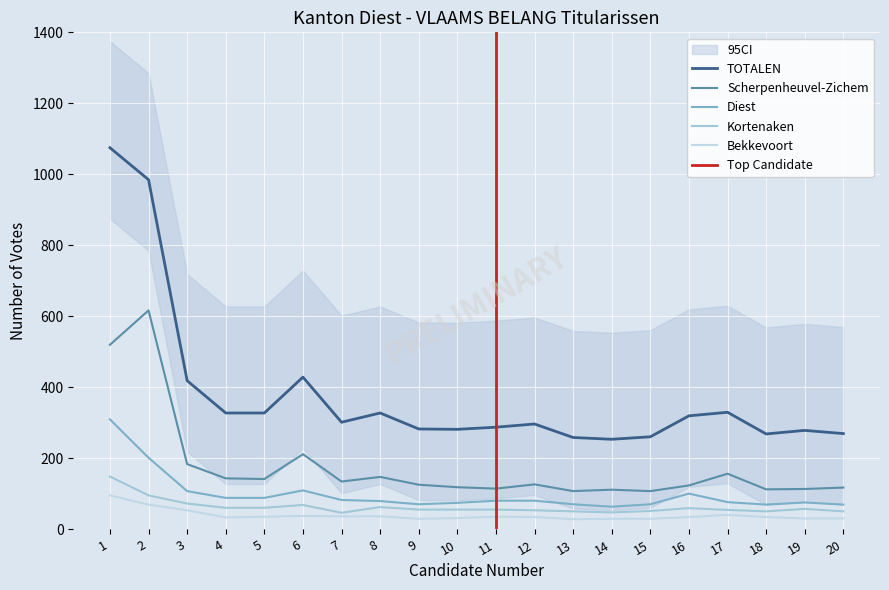

What is the sum of the Kortenaken values at 6 and 4?

130